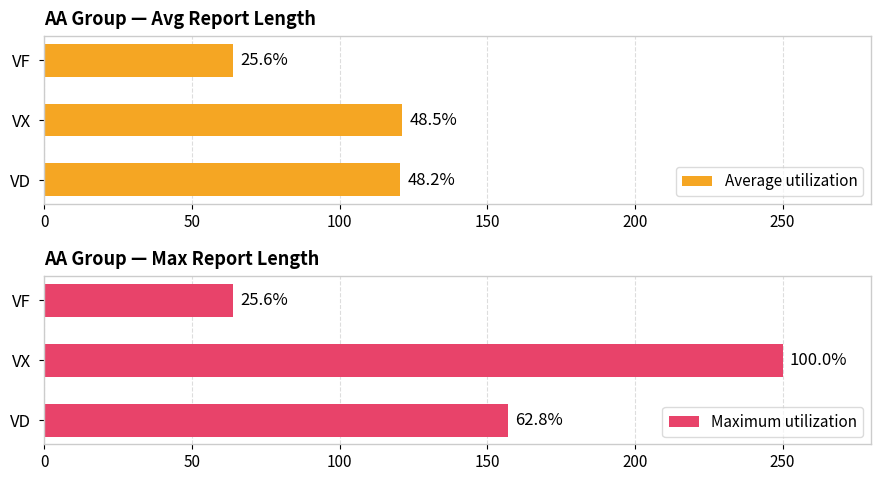

Rank the series at VD from lowest to highest value.

Average utilization, Maximum utilization